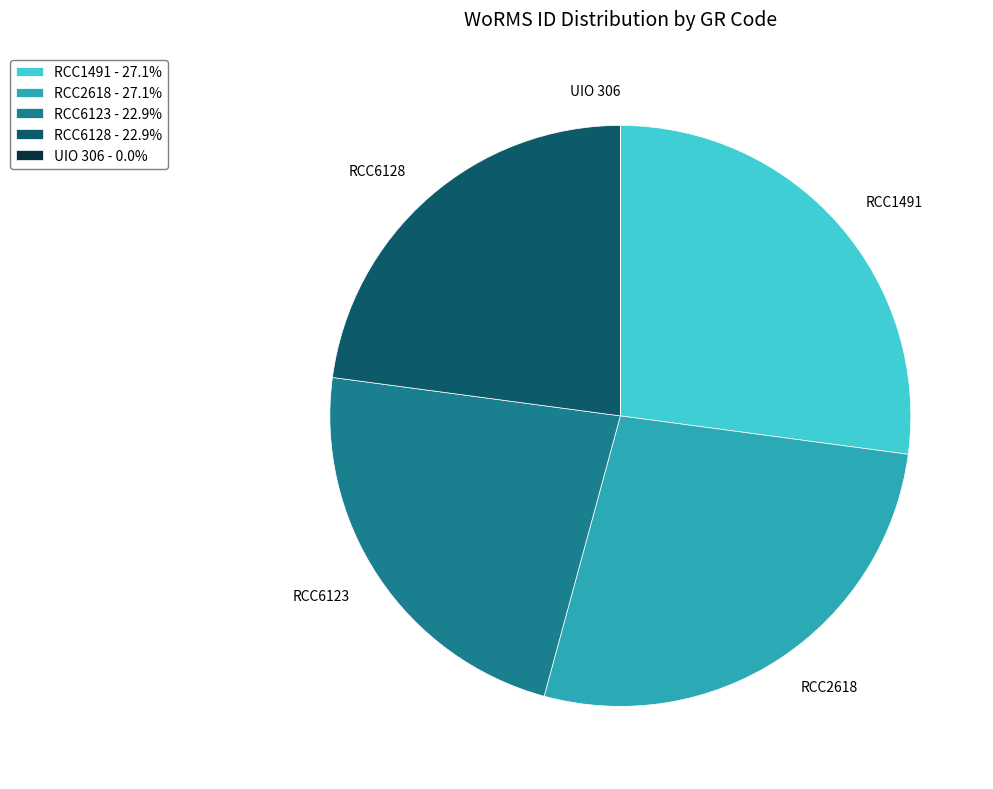

Is there a majority slice in this chart?

No